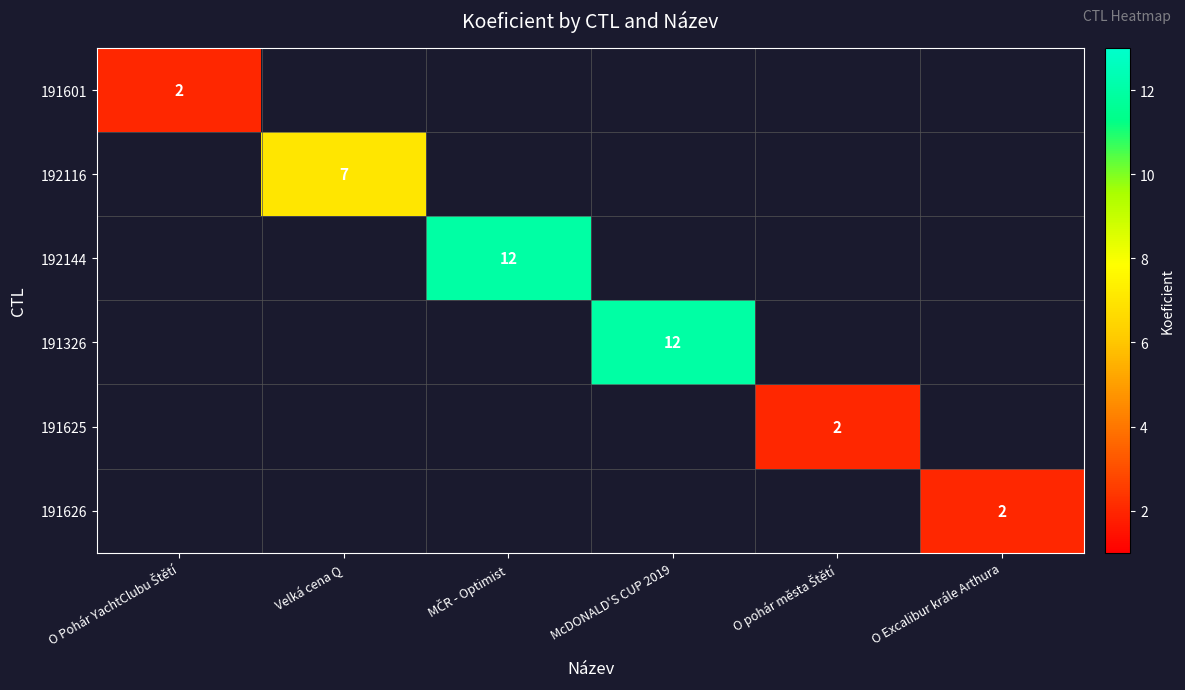

How many categories are shown in the chart?

6